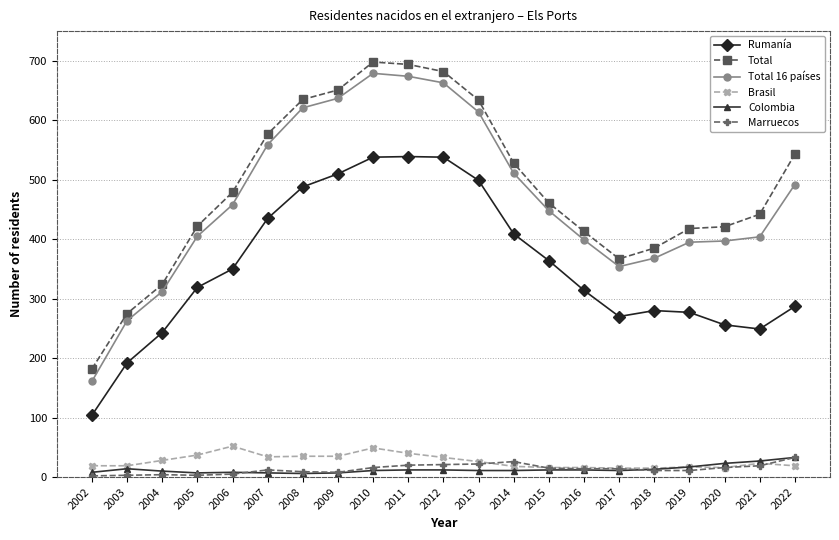

What is the sum of all Marruecos values?

284